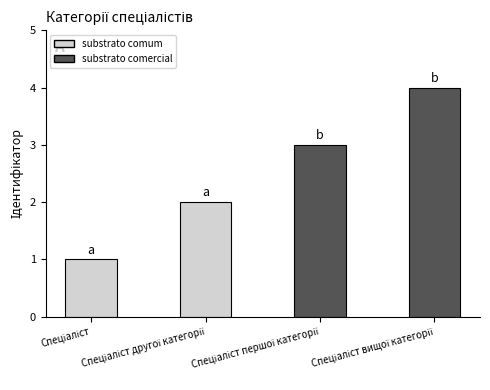

What is the greatest value displayed?

4